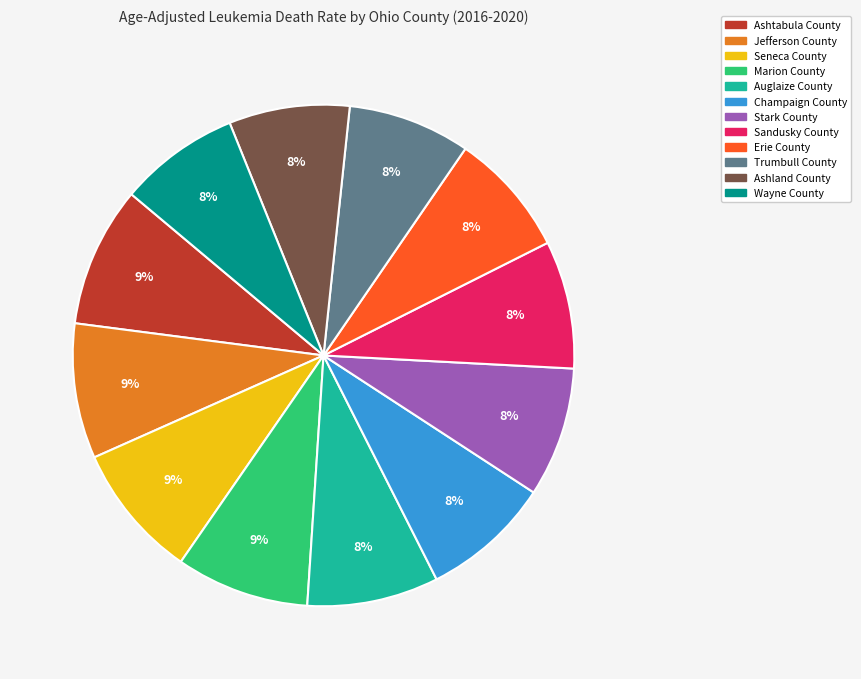

Does any single category account for the majority?

No